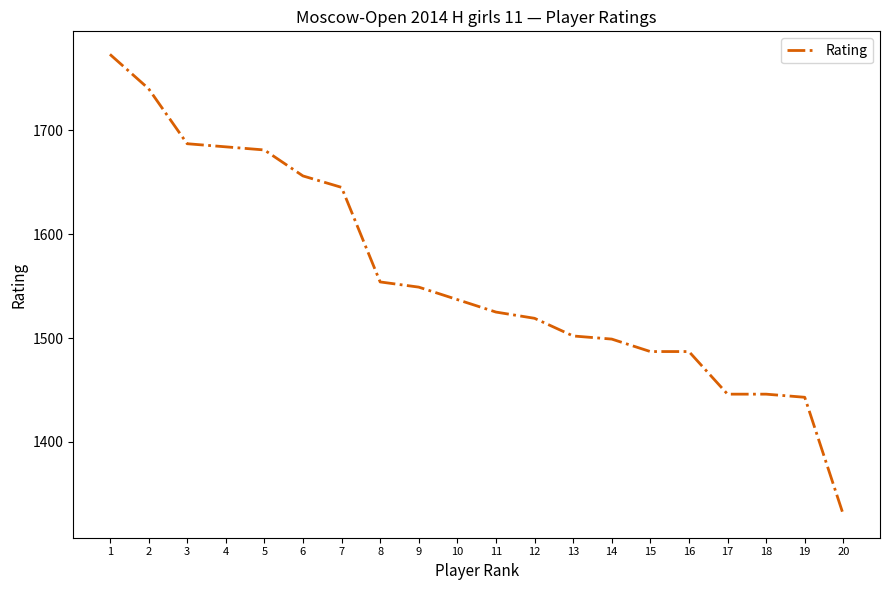

At which label does the data first exceed 1537?

1